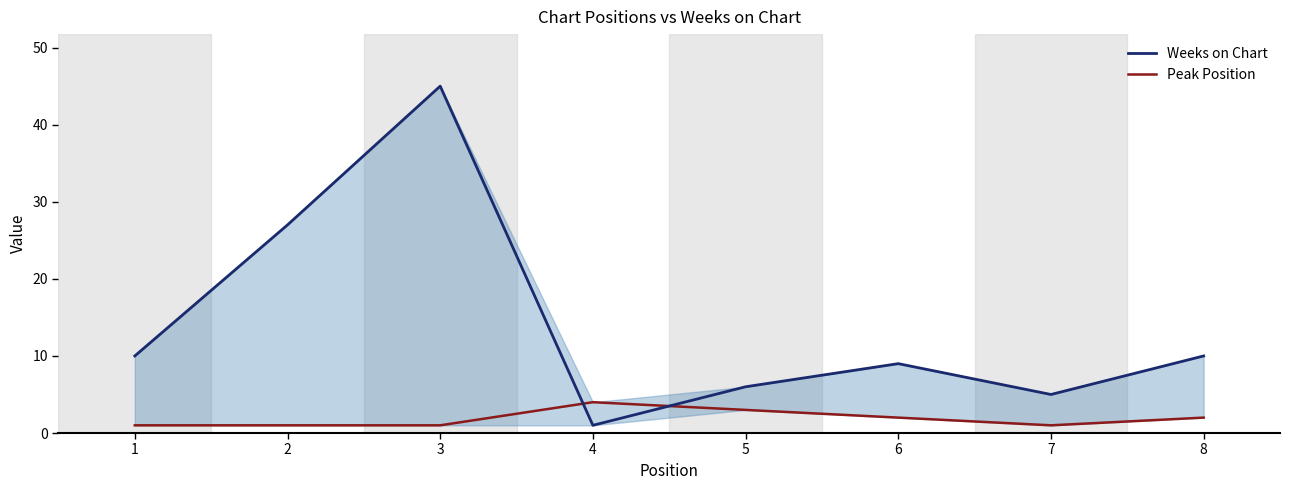

What is the sum of all Weeks on Chart values?

113